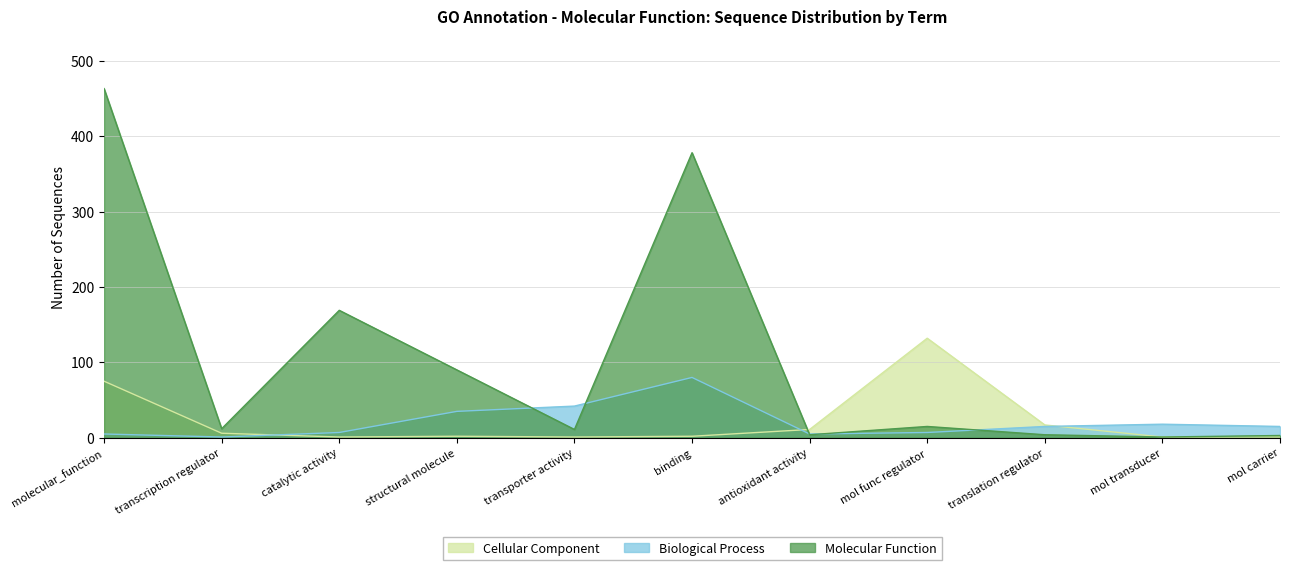

What is the value of the Cellular Component point at the 9th from the left?

17